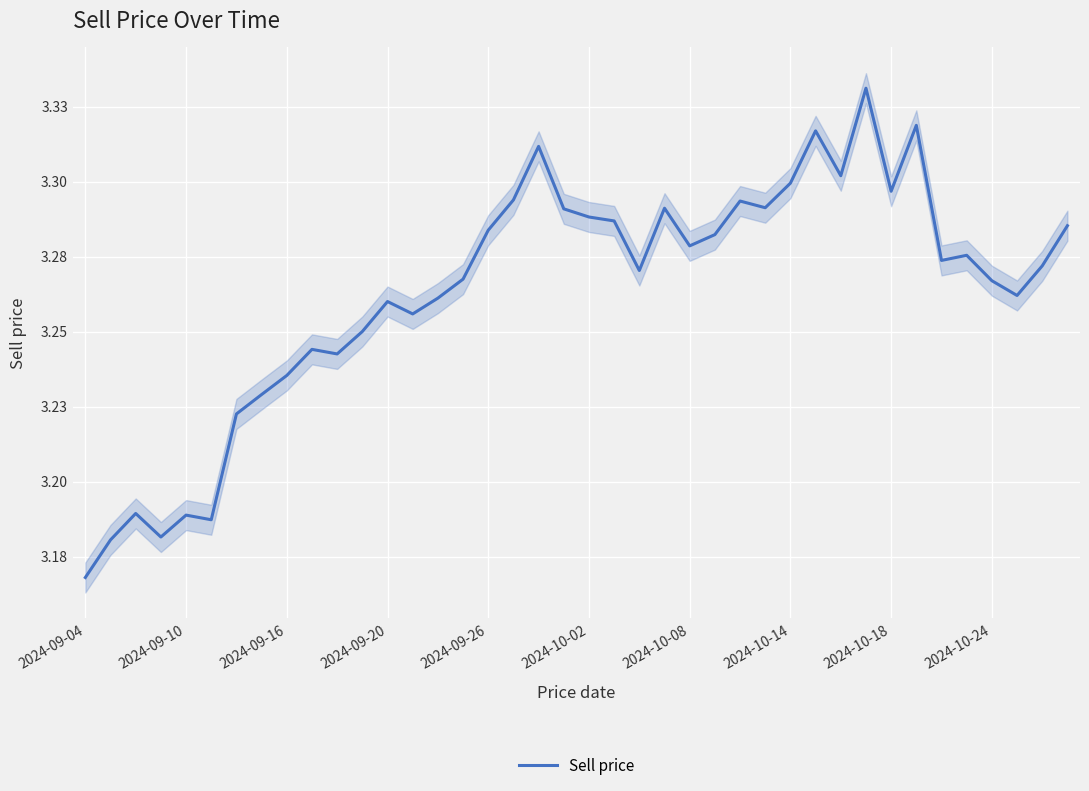

Reading left to right, list all the values displayed in this chart.

3.2	3.2	3.2	3.2	3.2	3.2	3.2	3.2	3.2	3.2	3.2	3.3	3.3	3.3	3.3	3.3	3.3	3.3	3.3	3.3	3.3	3.3	3.3	3.3	3.3	3.3	3.3	3.3	3.3	3.3	3.3	3.3	3.3	3.3	3.3	3.3	3.3	3.3	3.3	3.3